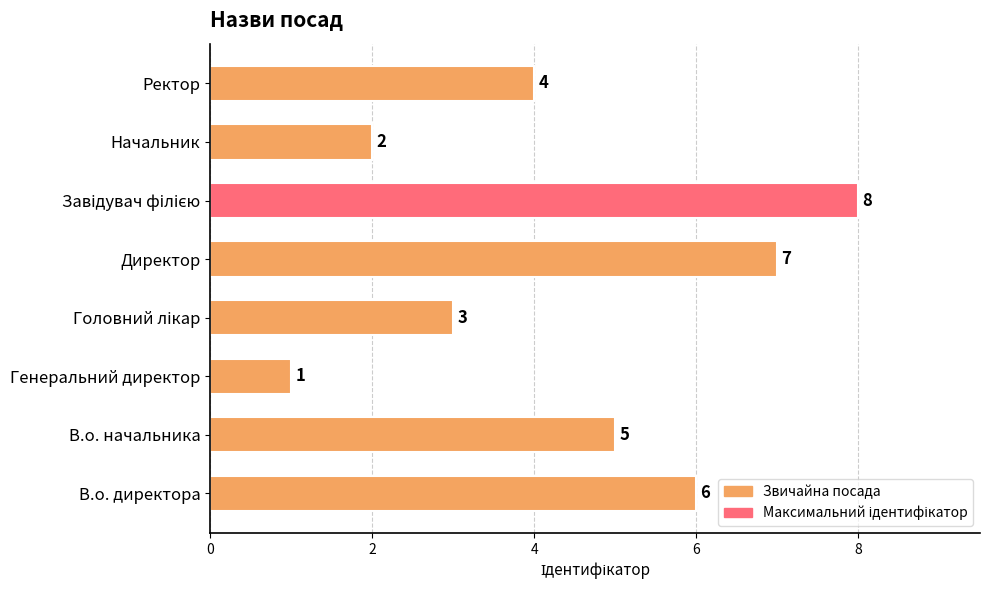

What is the difference between the maximum and minimum values?

7